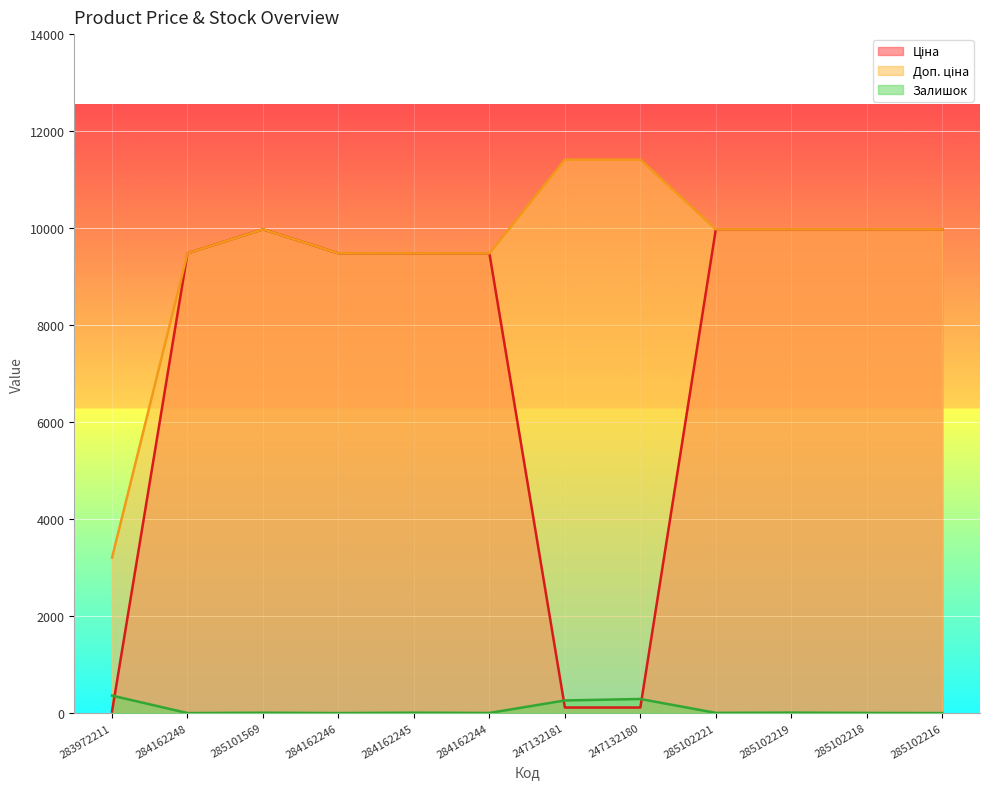

Rank the series at 247132181 from lowest to highest value.

Ціна, Залишок, Доп. ціна